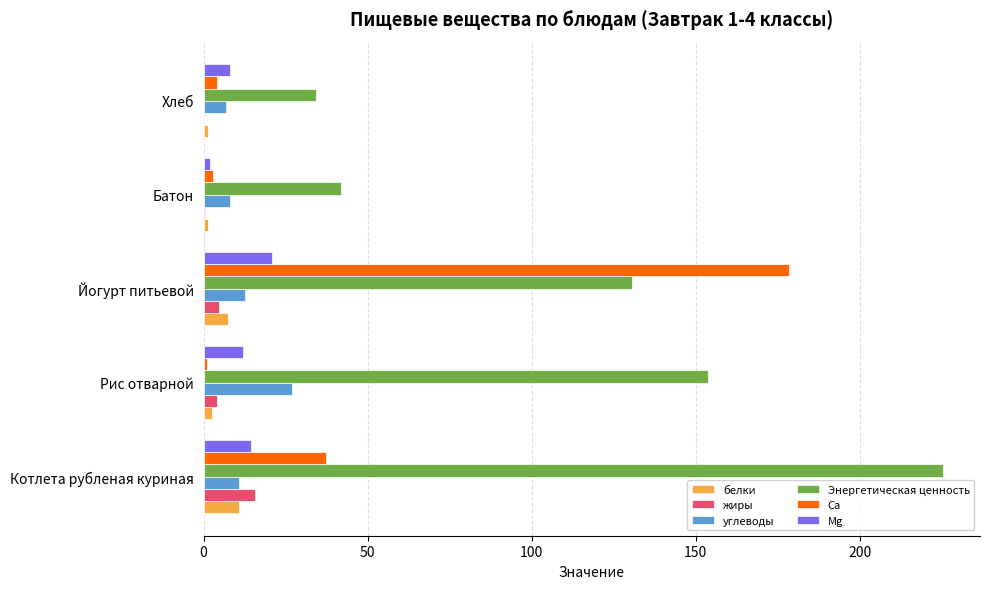

What is the sum of all углеводы values?

65.3